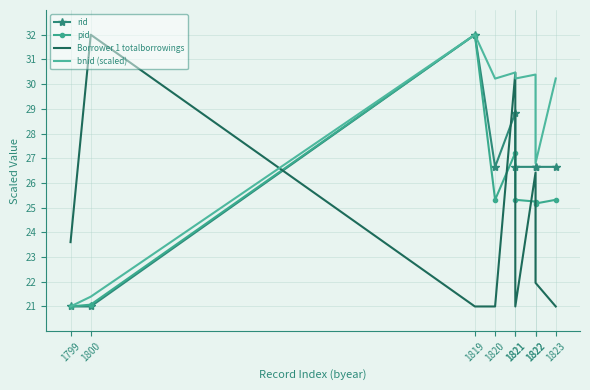

Reading left to right, what are all the values shown in this chart?

rid: 21.0	21.0	32.0	26.7	28.8	26.7	26.7	26.7	26.7
pid: 21.0	21.1	32.0	25.3	27.2	25.3	25.2	25.2	25.3
Borrower 1 totalborrowings: 23.6	32.0	21.0	21.0	30.5	21.0	26.4	22.0	21.0
bnid (scaled): 21.0	21.4	32.0	30.2	30.5	30.2	30.4	26.8	30.2